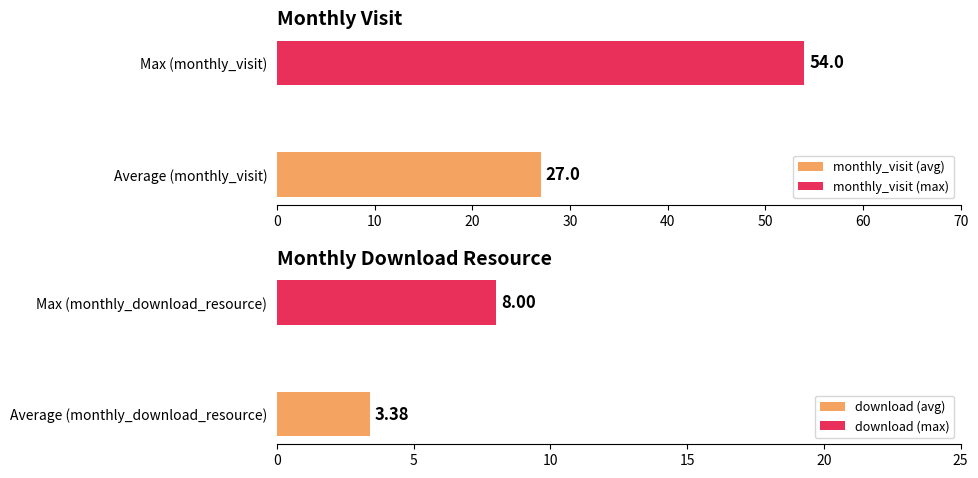

Which series has the largest total across all categories?

monthly_visit